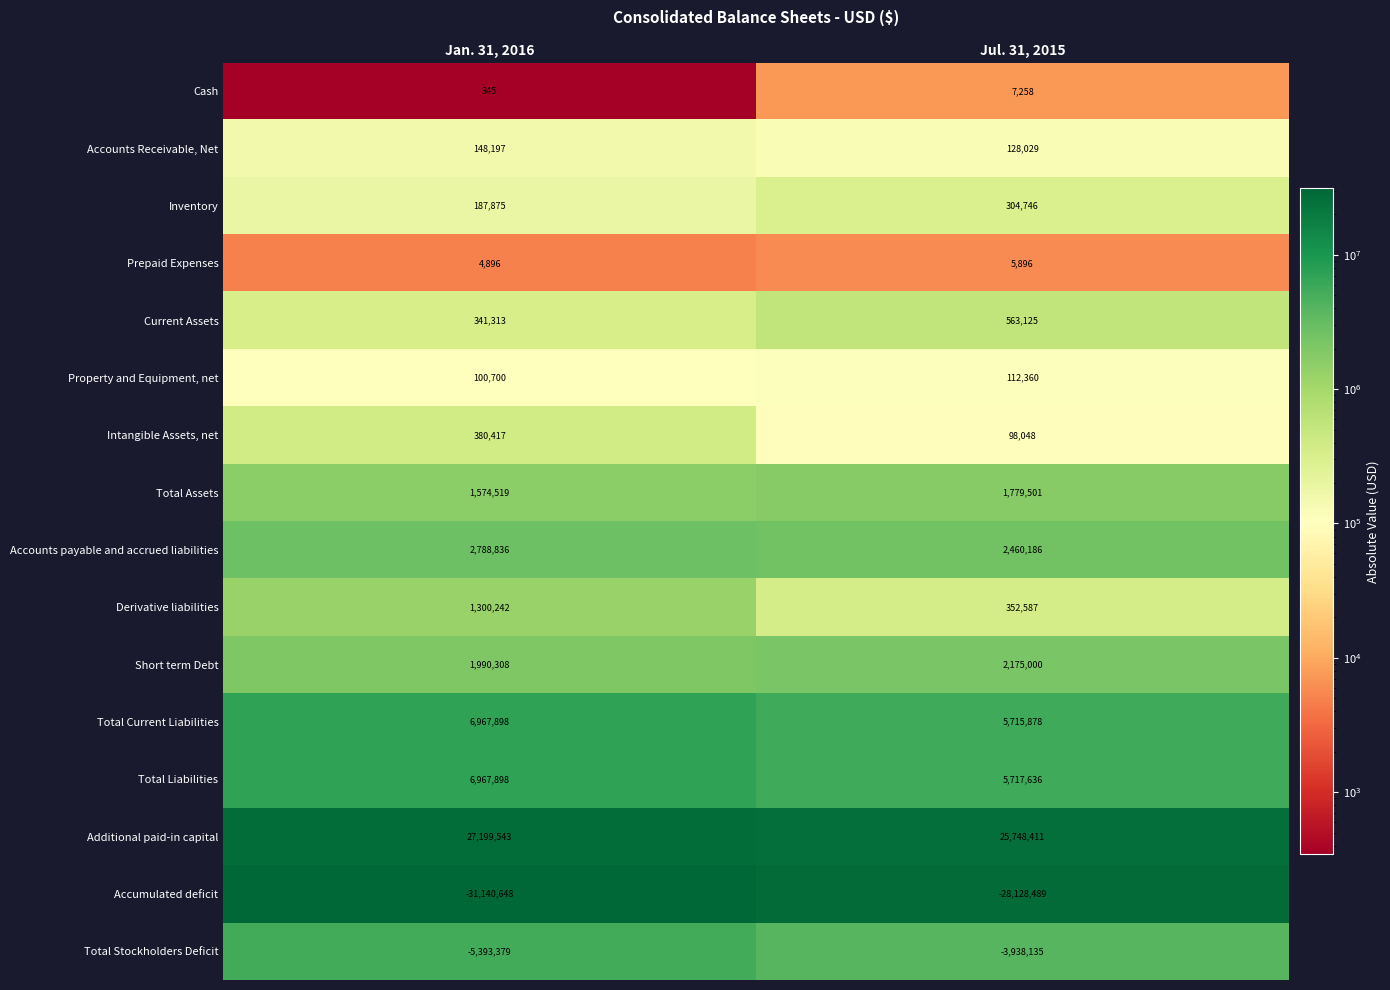

What is the sum of all Accounts payable and accrued liabilities values?

5249022